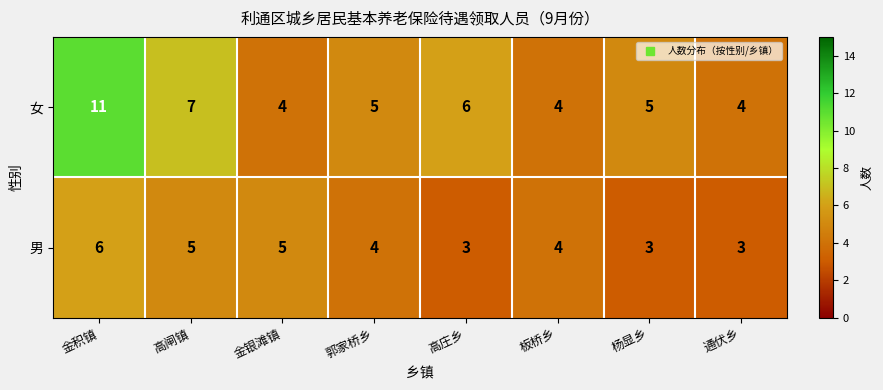

True or false: 女 has a value of 6 at 高庄乡.

True